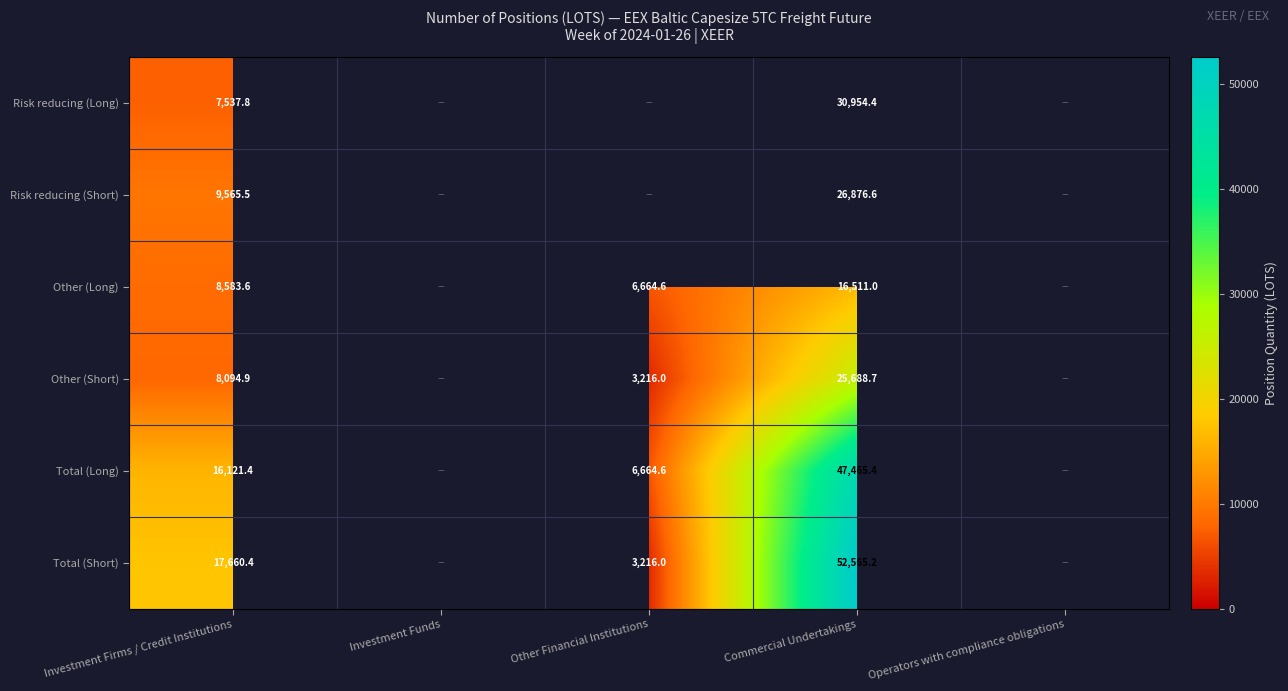

Rank the series at Investment Firms / Credit Institutions from highest to lowest value.

Total (Short), Total (Long), Risk reducing (Short), Other (Long), Other (Short), Risk reducing (Long)